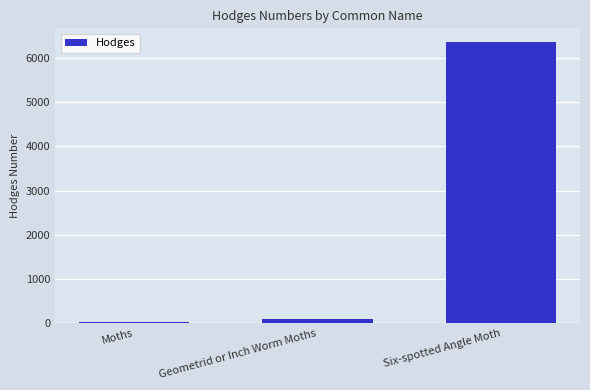

What is the value of the 2nd bar from the left?

91.3